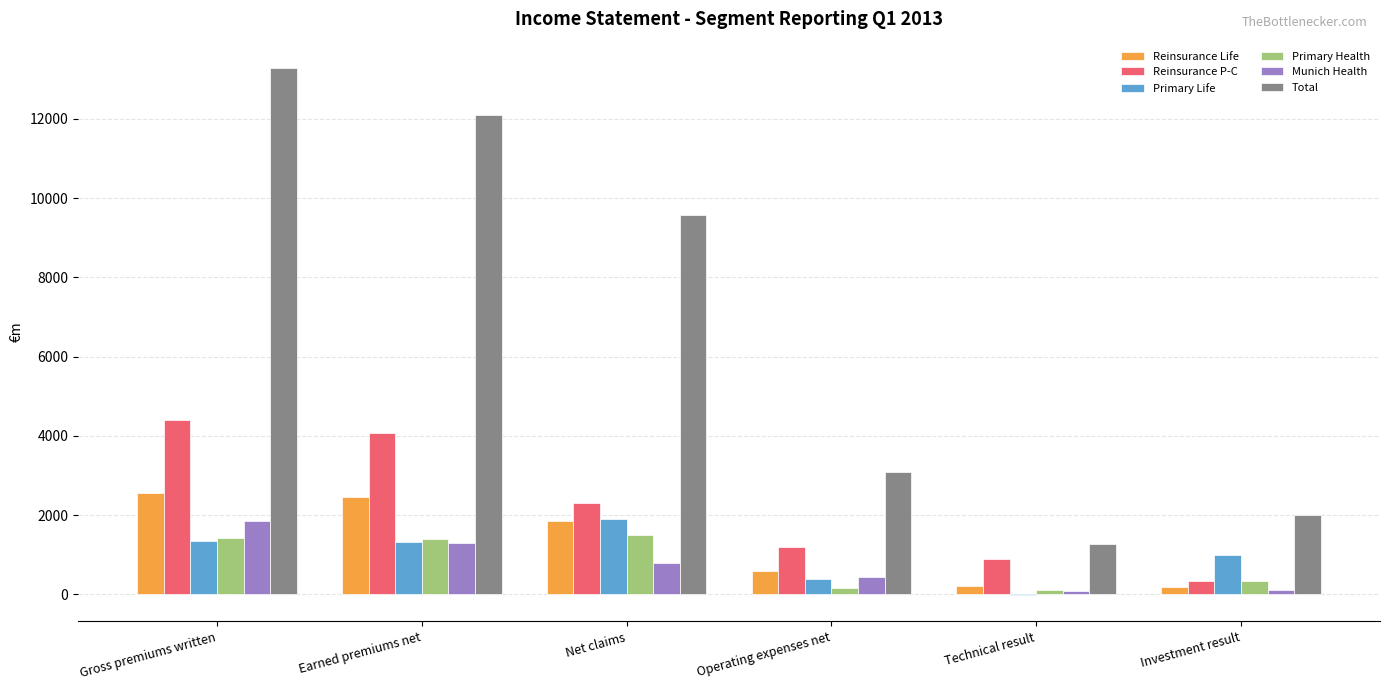

Between Operating expenses net and Investment result, which series saw the biggest shift?

Total